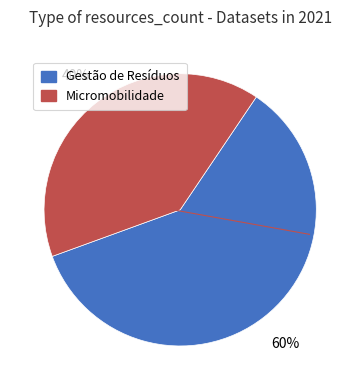

Is there any slice that represents more than half of the pie?

Yes